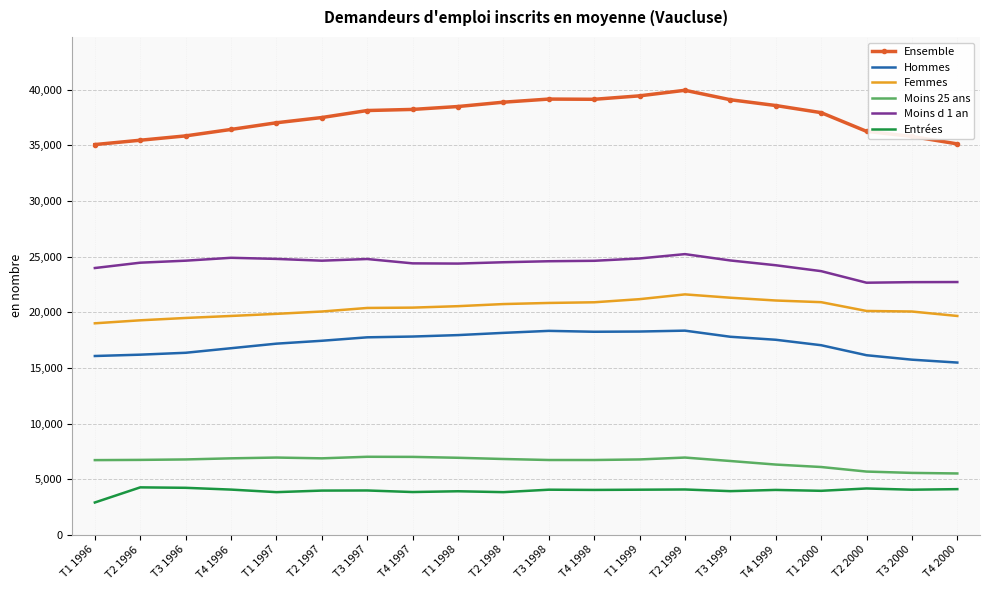

At T4 1996, list the series in order from smallest to largest.

Entrées, Moins 25 ans, Hommes, Femmes, Moins d 1 an, Ensemble